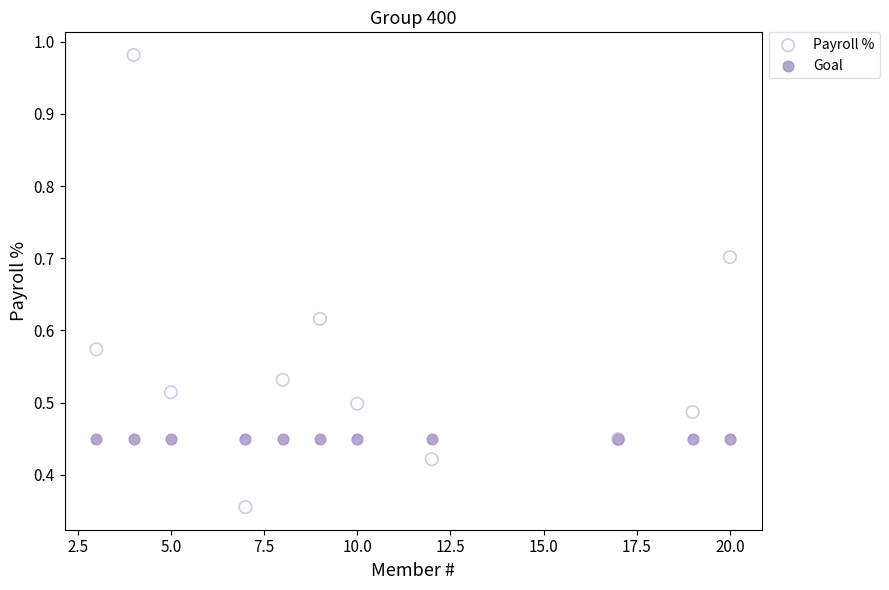

Which series contains the highest Y value?

Payroll %